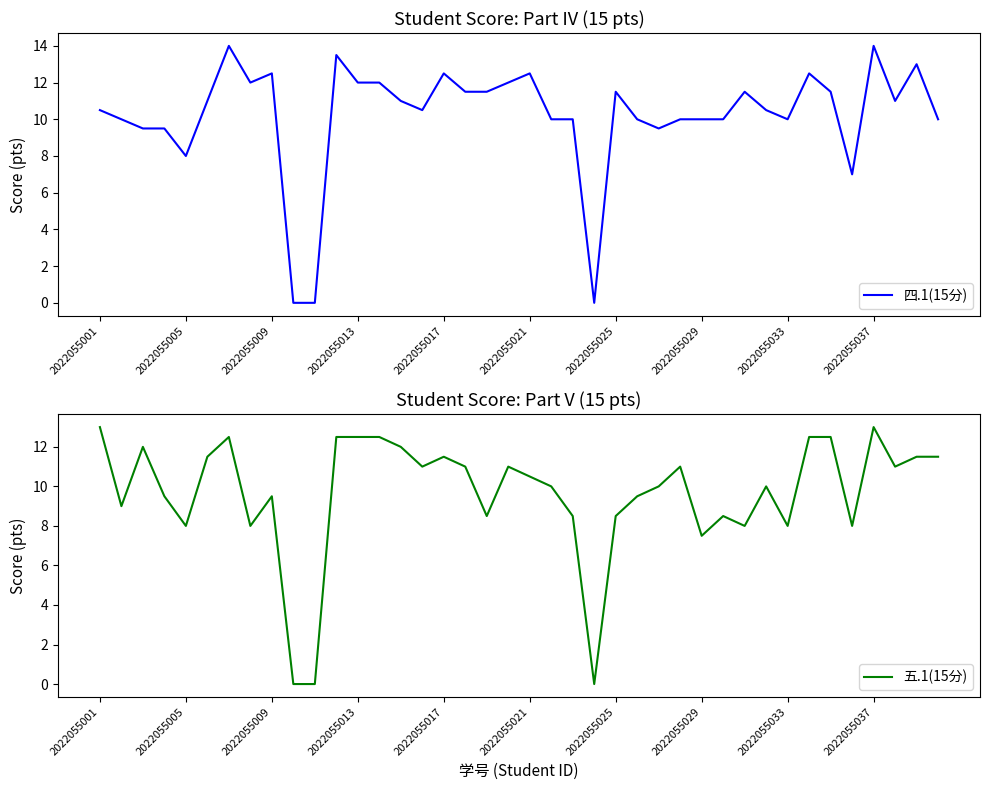

The 四.1(15分) series shows 3.6 at 2022055025. True or false?

False